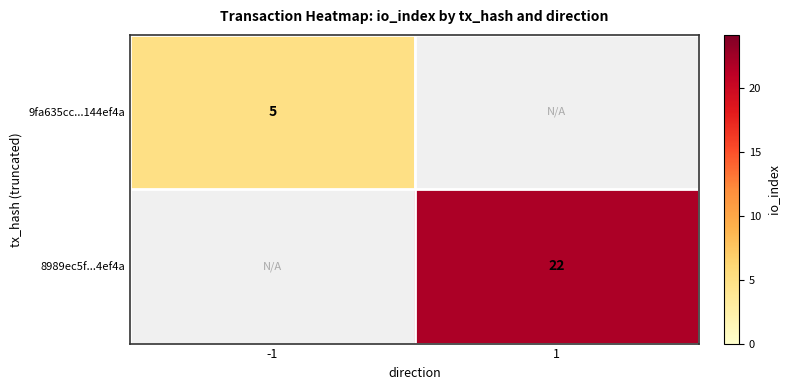

Is it true that 8989ec5f...4ef4a equals 22 at 1?

True